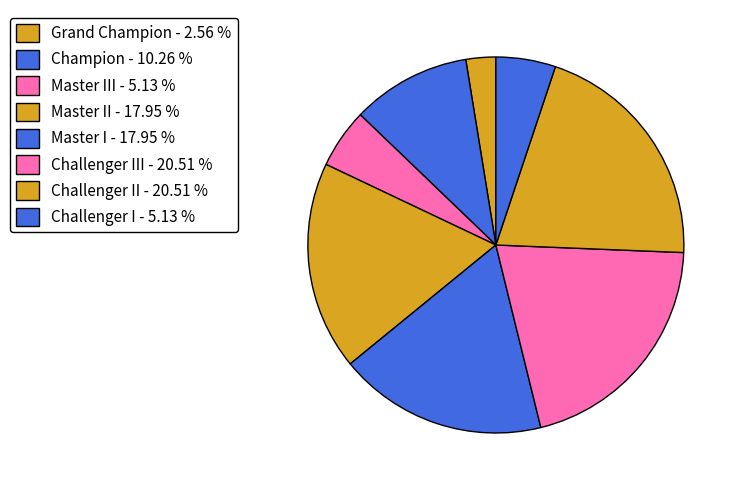

How many slices are in this pie chart?

8